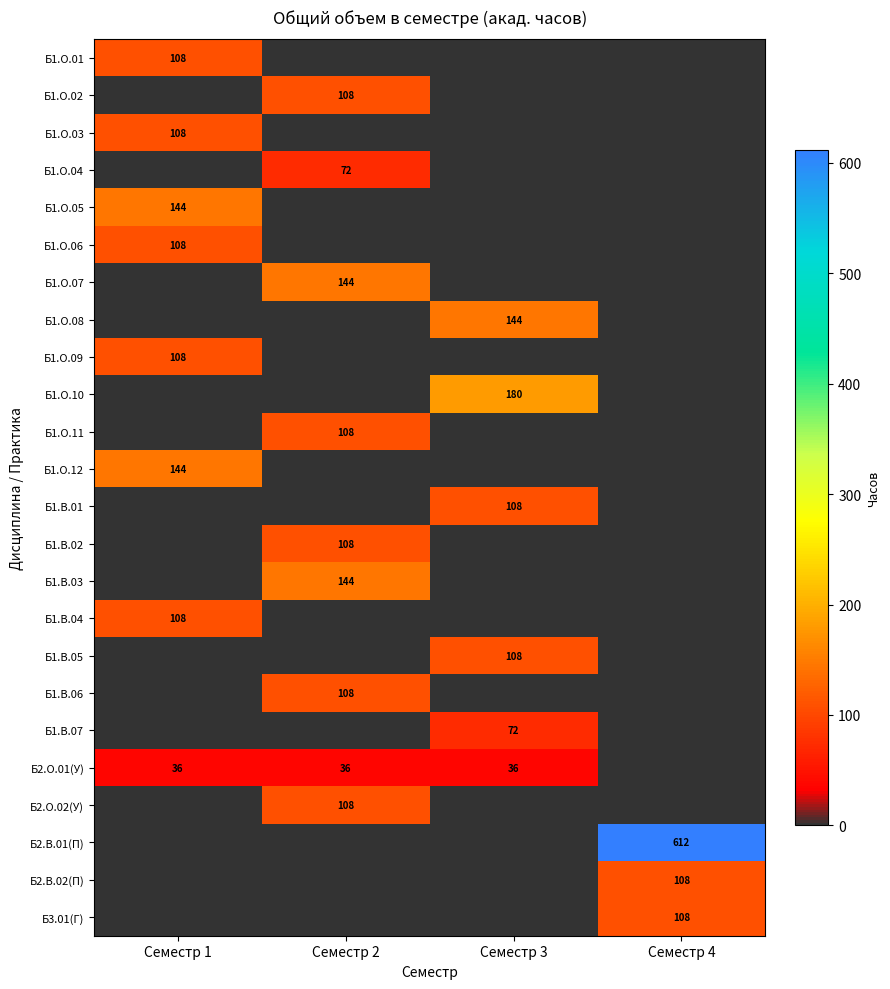

What is the sum of the Б2.О.01(У) values at Семестр 3 and Семестр 2?

72